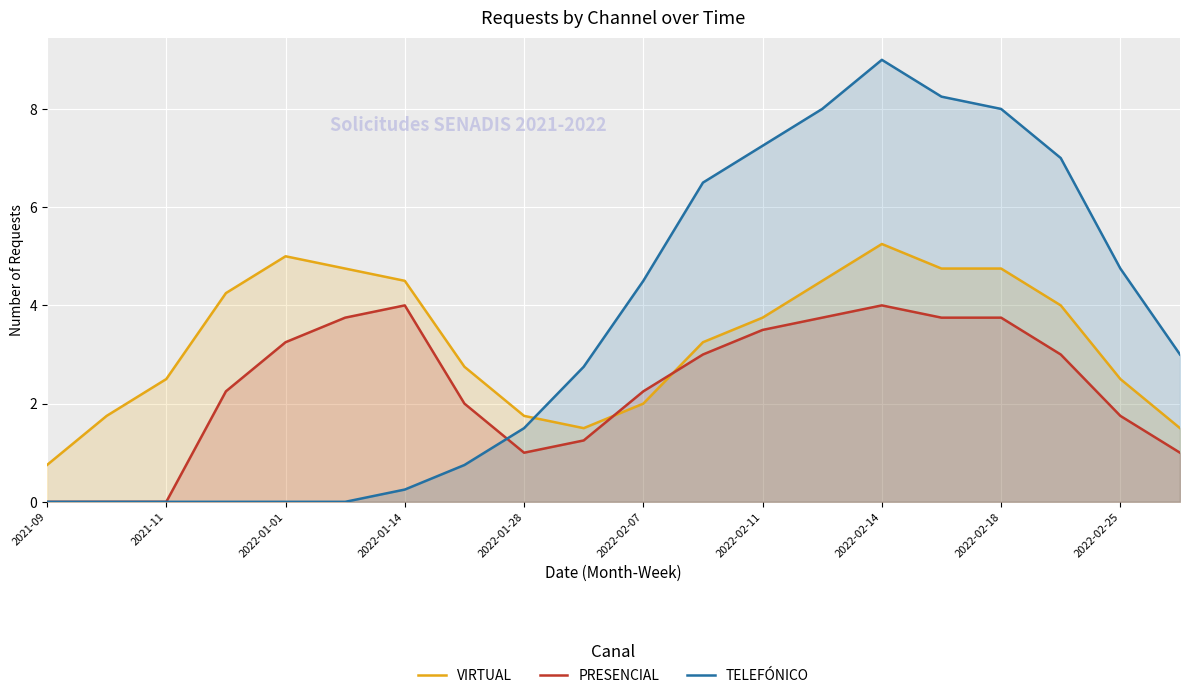

The value of PRESENCIAL at 19 is 1.0. True or false?

True